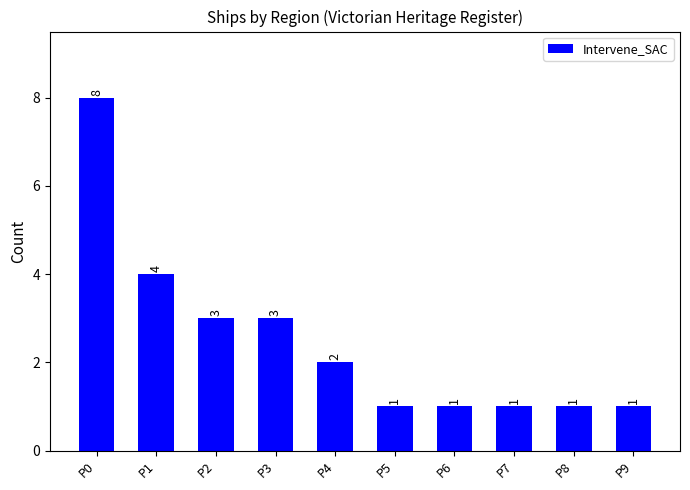

At which category does the chart reach its peak across all series?

P0